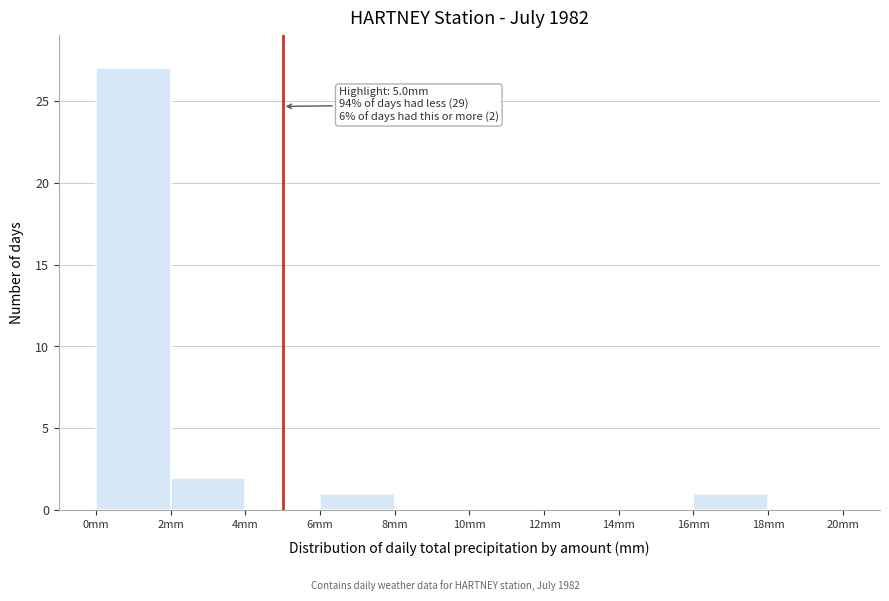

Over which range of the x-axis is the bar tallest?

0 to 2